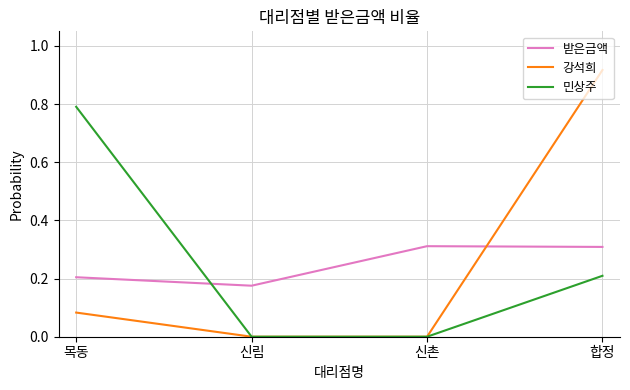

True or false: 받은금액 and 민상주 cross at least once.

True